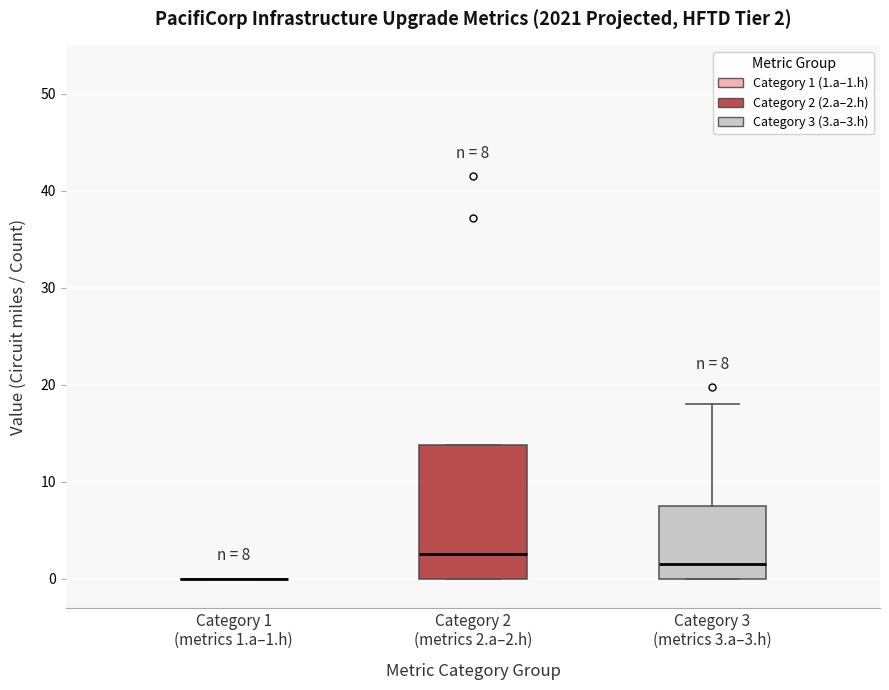

Which box is the tallest, from its lower edge to its upper edge?

Category 2 (metrics 2.a–2.h)